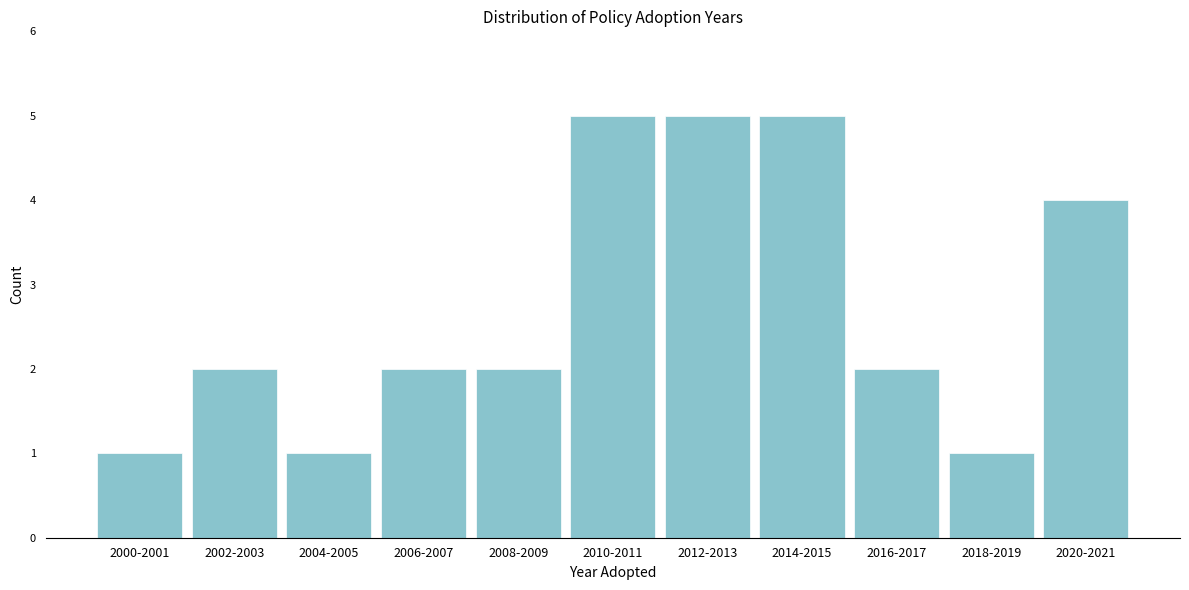

Reading left to right, transcribe all the data shown in this chart.

2000-2001=1	2002-2003=2	2004-2005=1	2006-2007=2	2008-2009=2	2010-2011=5	2012-2013=5	2014-2015=5	2016-2017=2	2018-2019=1	2020-2021=4